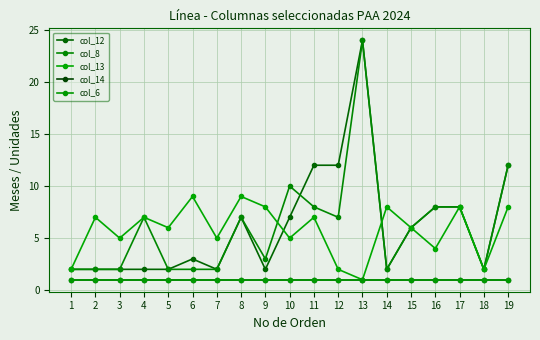

Where is col_8 nearest to the value 13?

19